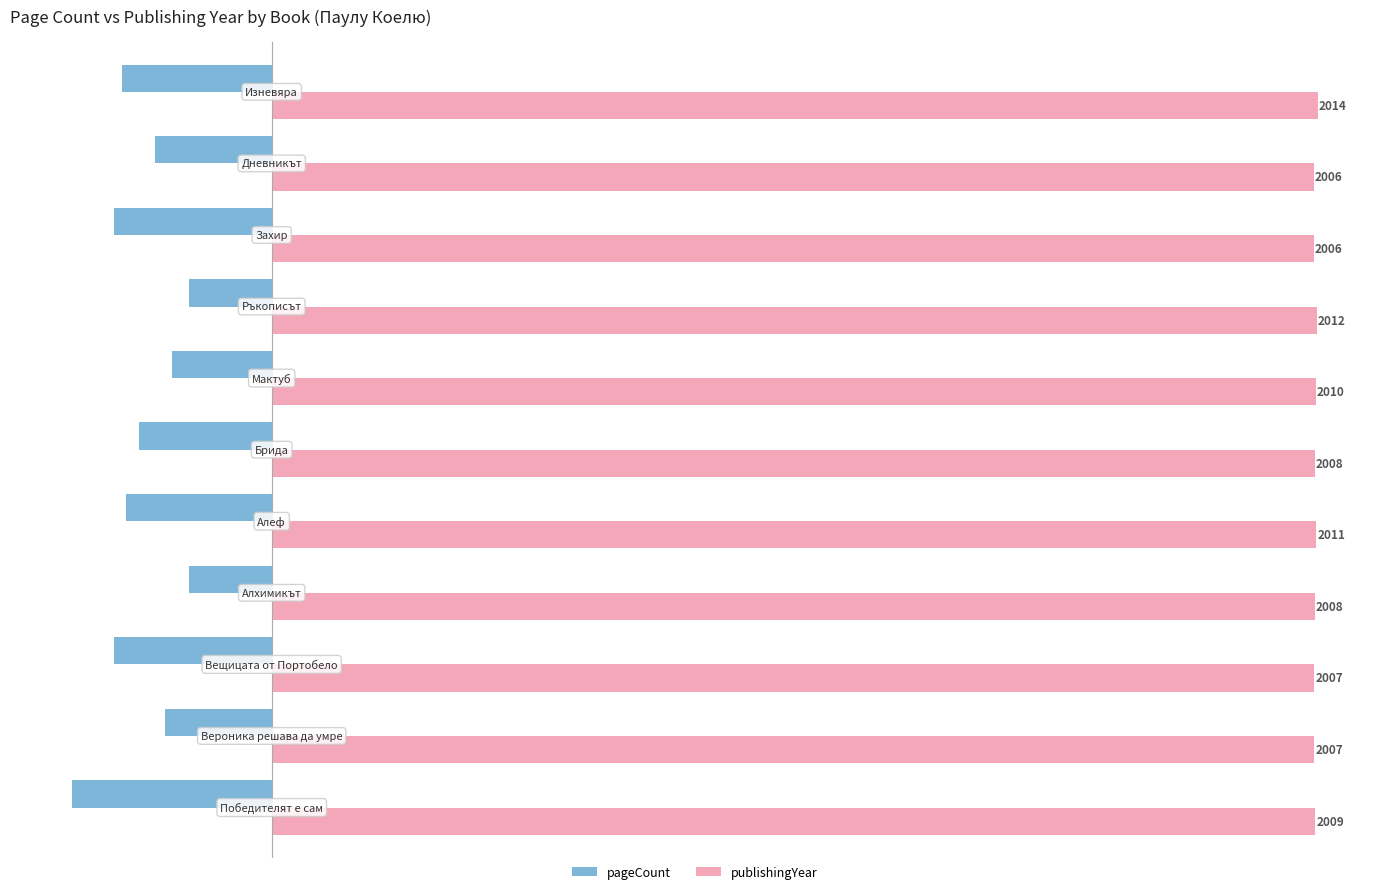

Which series has the largest total across all categories?

publishingYear